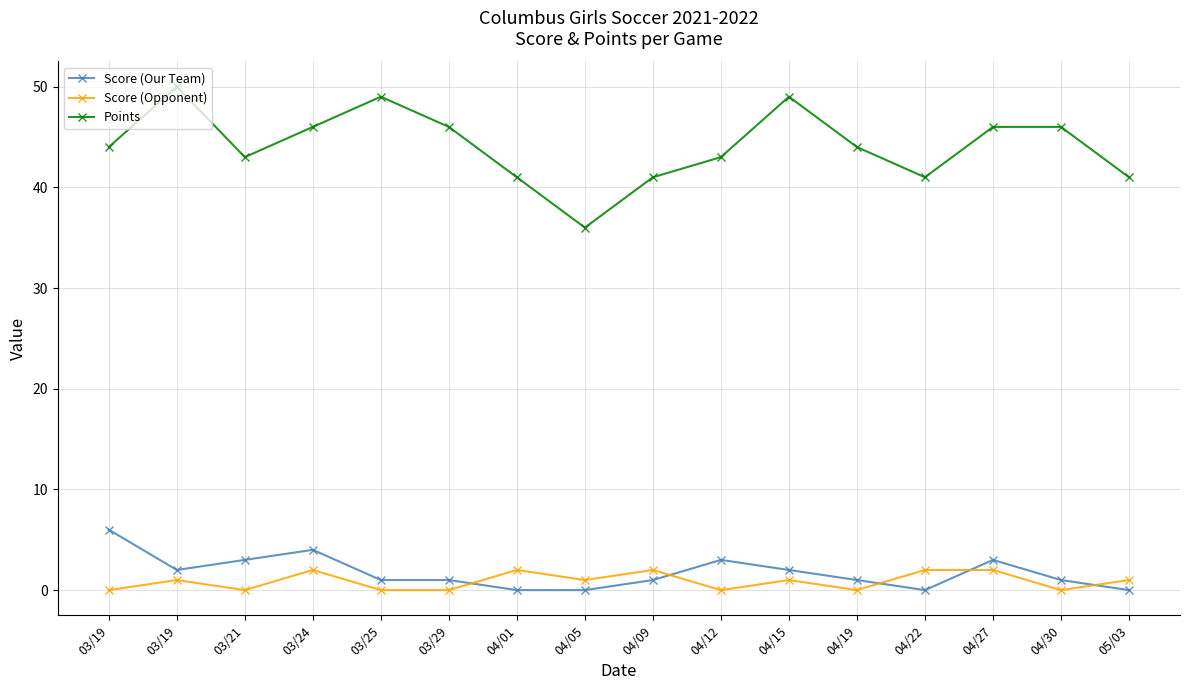

What is the sum of the Score (Opponent) values at 04/05 and 04/09?

3